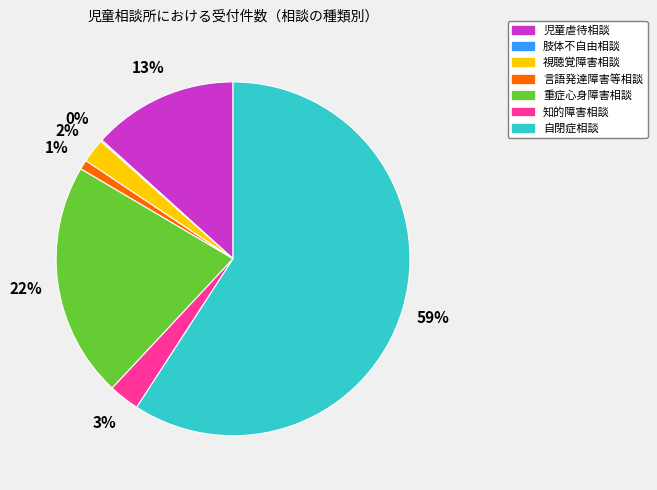

To the nearest percent, what is the difference between the largest and smallest slice percentages?

59%